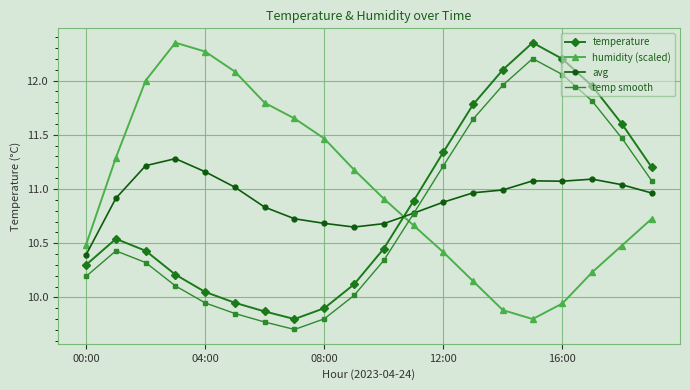

At how many categories does at least one series exceed 10?

20